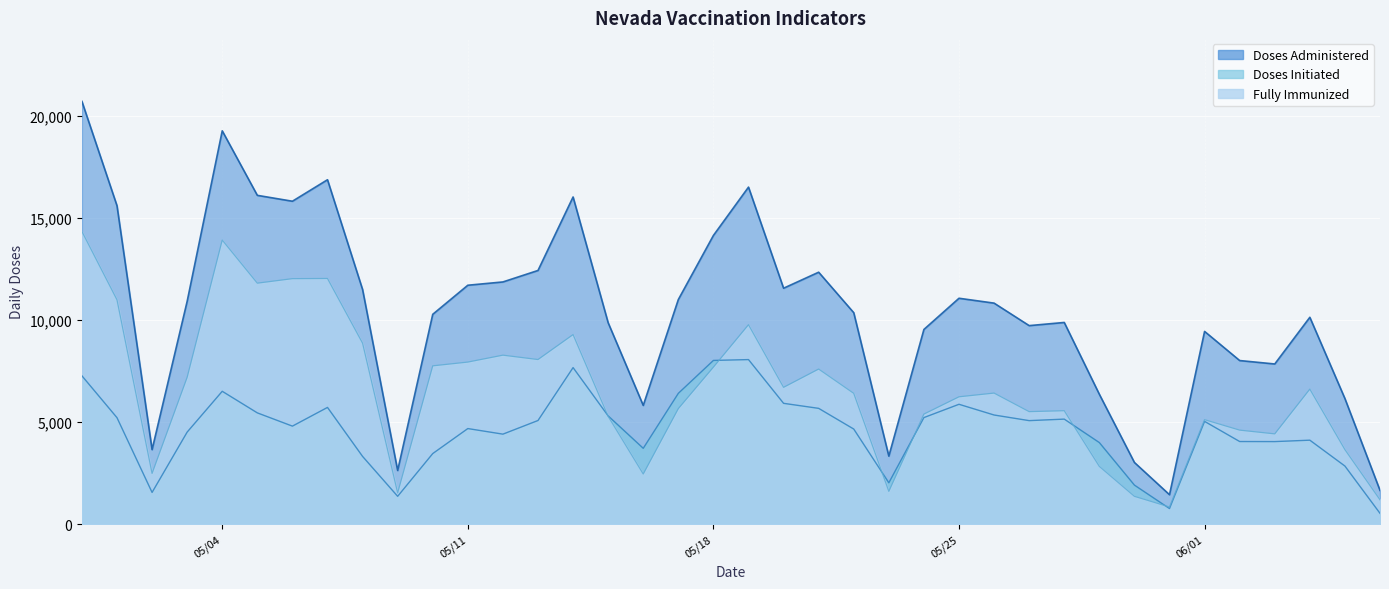

What is the sum of all Doses Initiated values?

175059